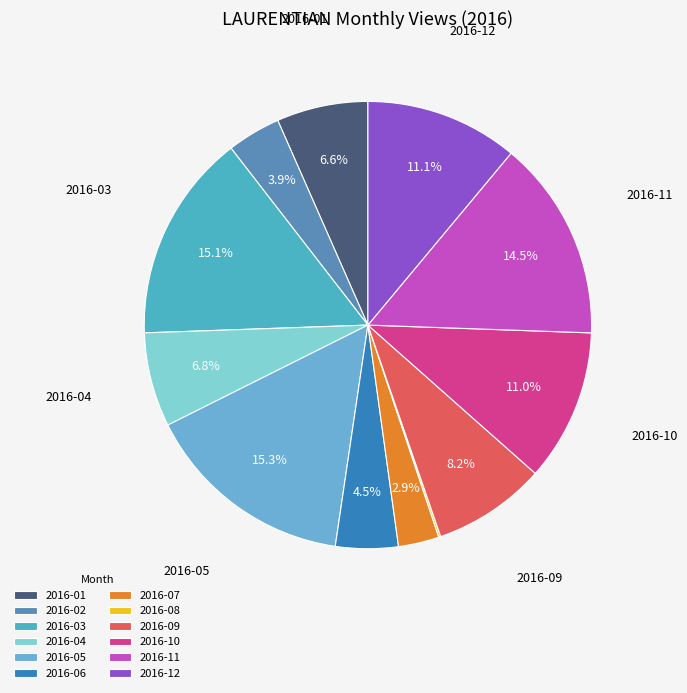

Count the number of slices in the pie.

12